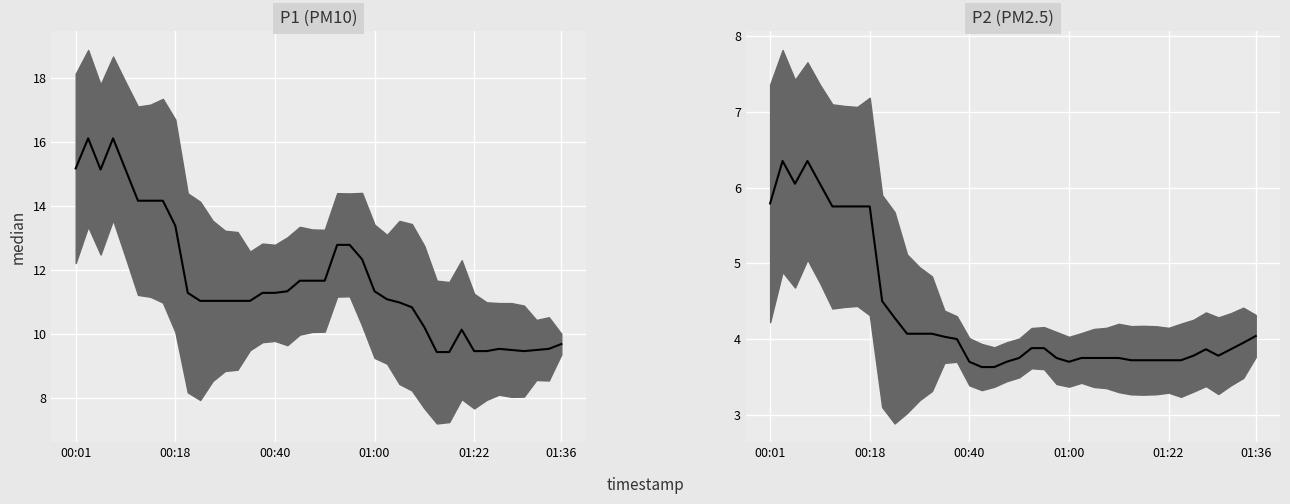

What is the difference between the maximum and minimum values in the P1 (PM10) series?

6.7